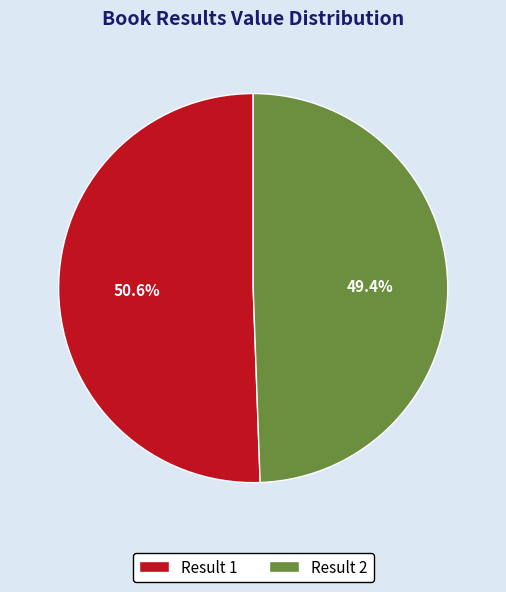

Rank the categories by value from lowest to highest.

Result 2, Result 1